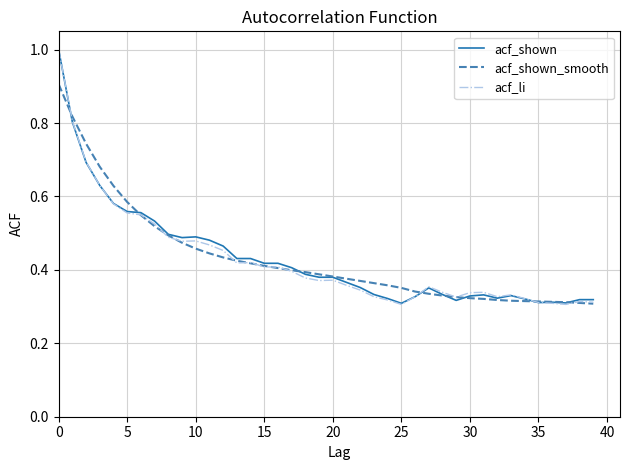

What is the greatest value displayed?

1.0